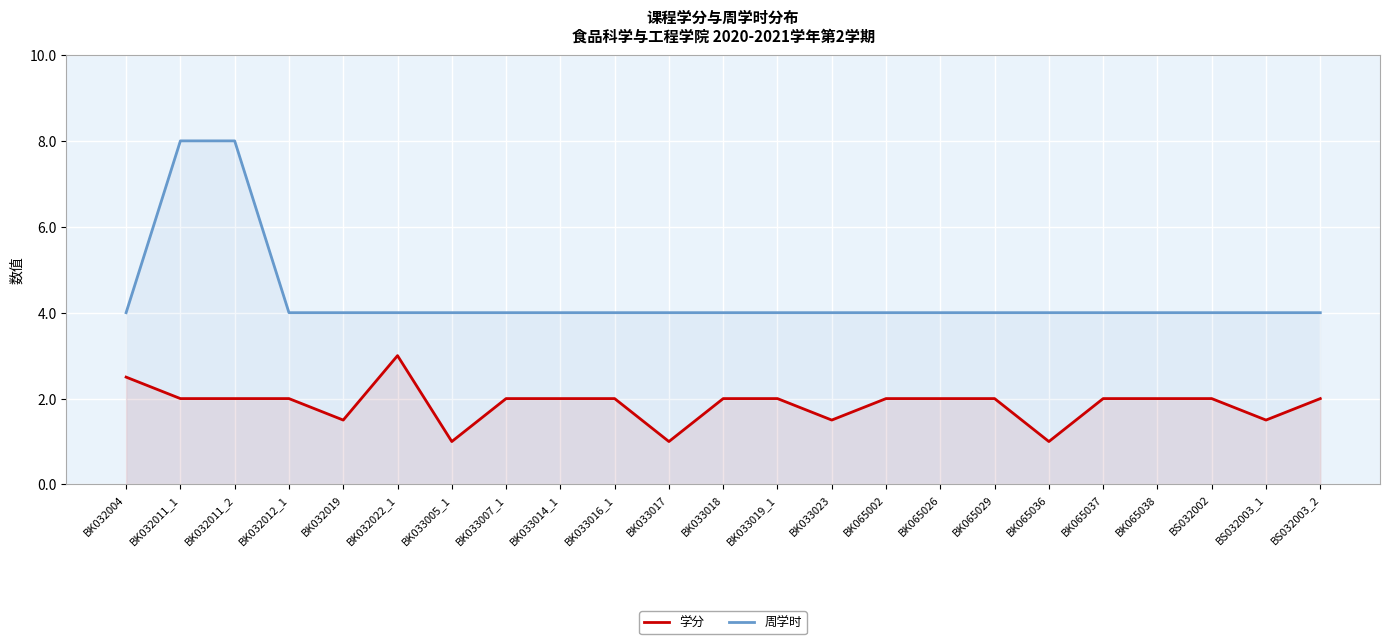

True or false: 学分 and 周学时 cross at least once.

False